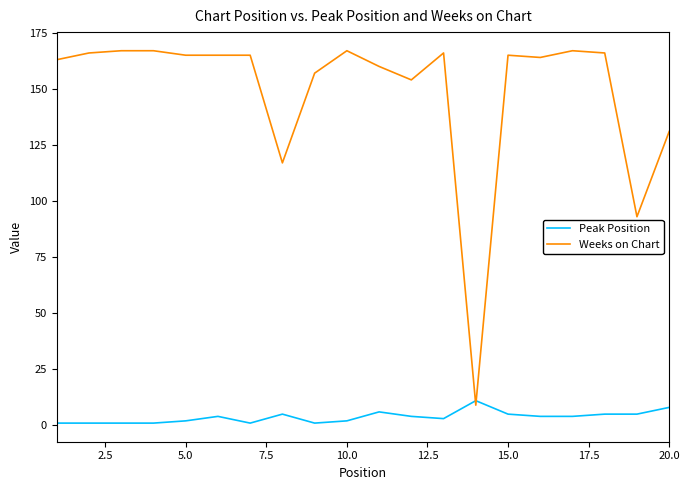

How many intersections are there between Peak Position and Weeks on Chart?

2